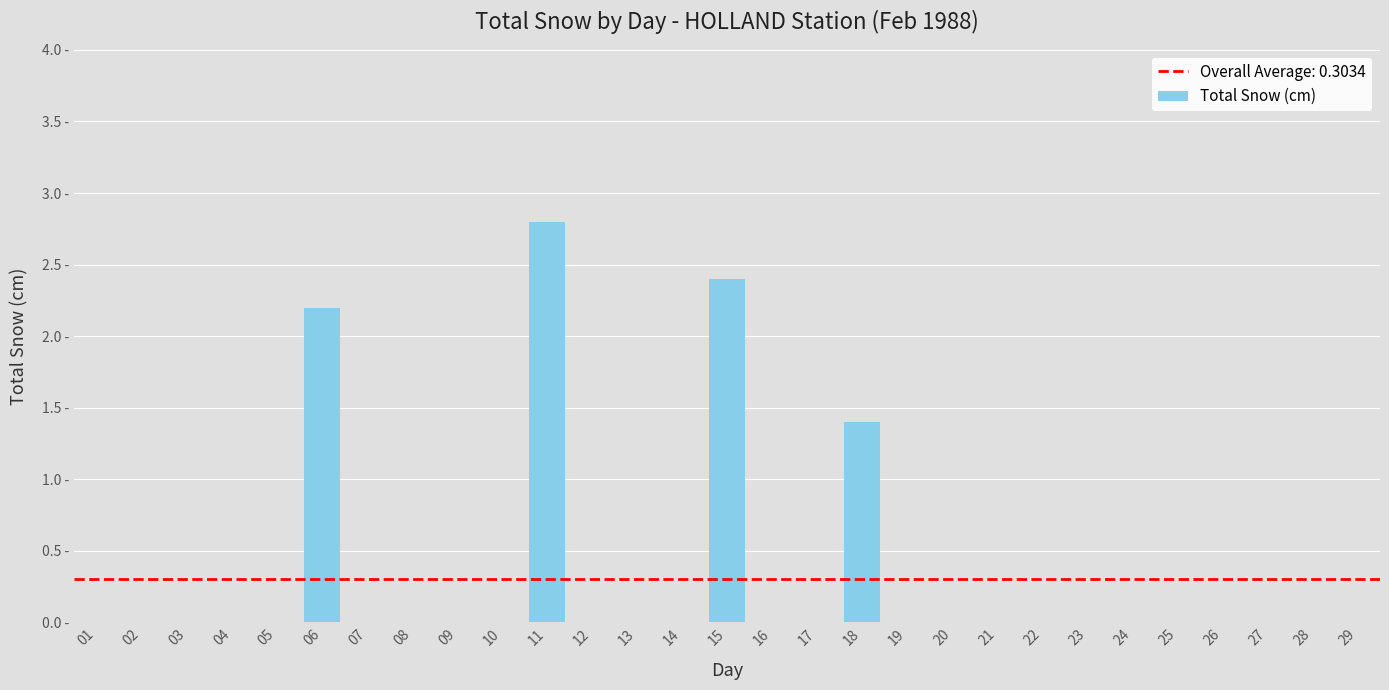

List the labels in order of value, largest first.

11, 15, 06, 18, 01, 02, 03, 04, 05, 07, 08, 09, 10, 12, 13, 14, 16, 17, 19, 20, 21, 22, 23, 24, 25, 26, 27, 28, 29